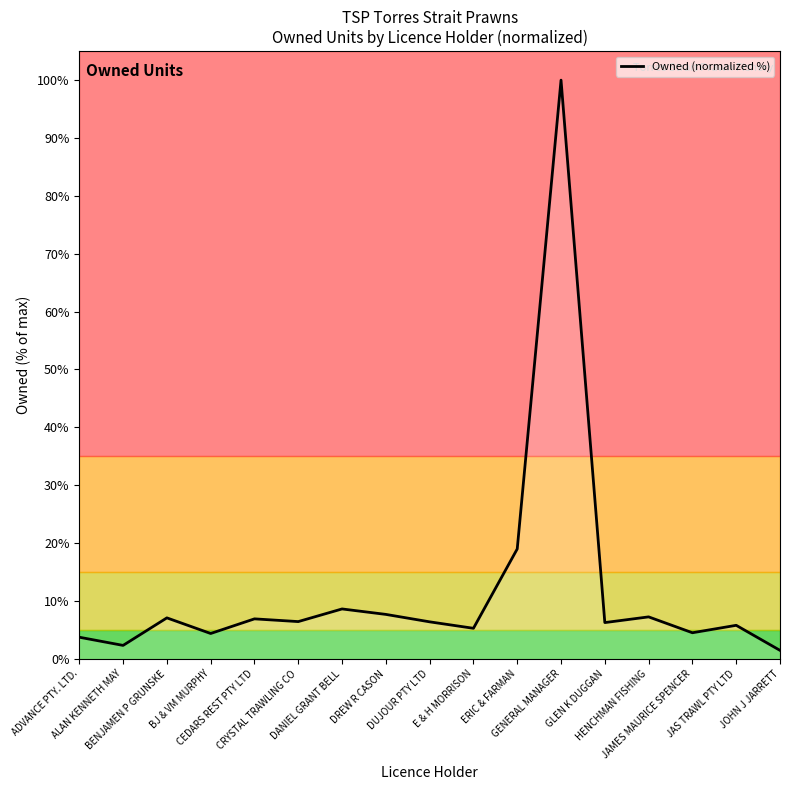

Does the chart display data point markers on the line(s)?

No